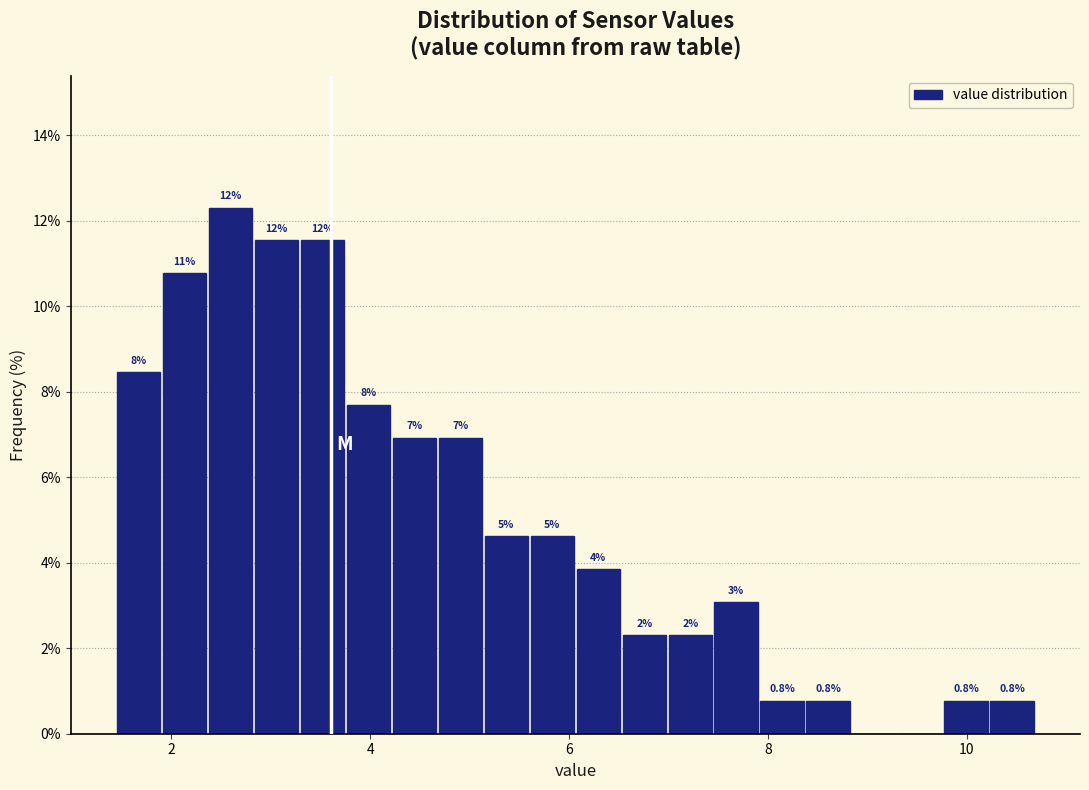

Around what value on the x-axis is the tallest bar? Give the approximate position of its centre, as read against the axis.

2.6